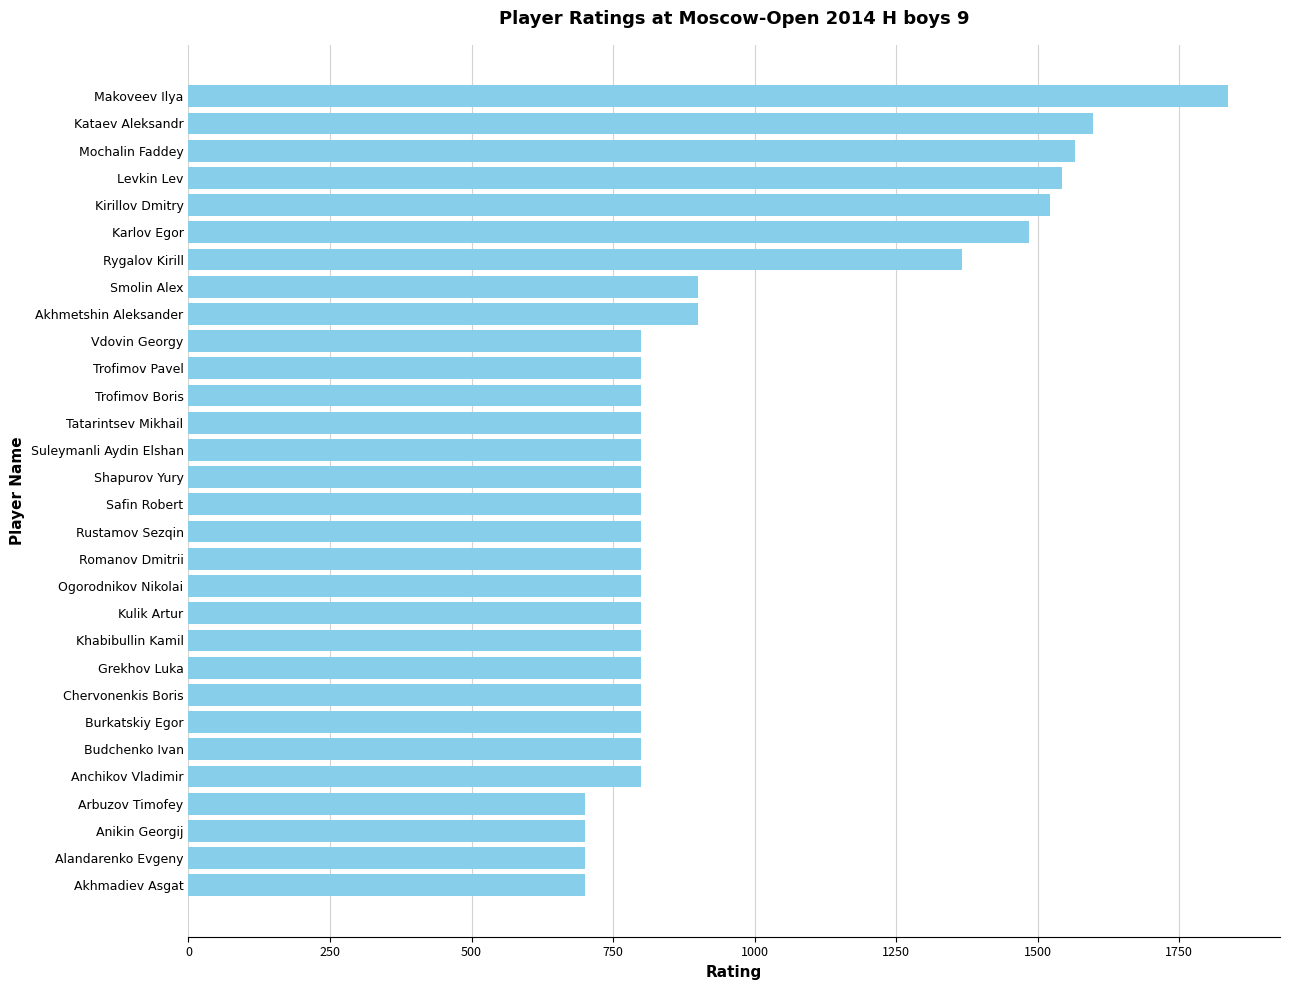

The value at Budchenko Ivan is 386. True or false?

False